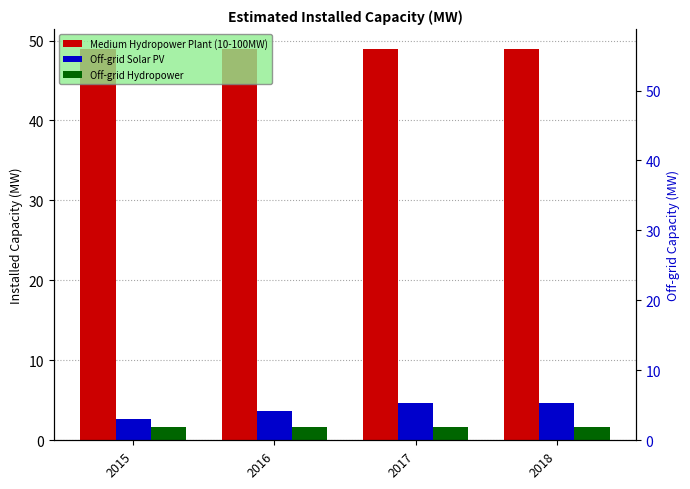

Reading right to left, transcribe all the data shown in this chart.

Medium Hydropower Plant (10-100MW): 49.0	49.0	49.0	49.0
Off-grid Solar PV: 4.7	4.7	3.7	2.7
Off-grid Hydropower: 1.6	1.6	1.6	1.6